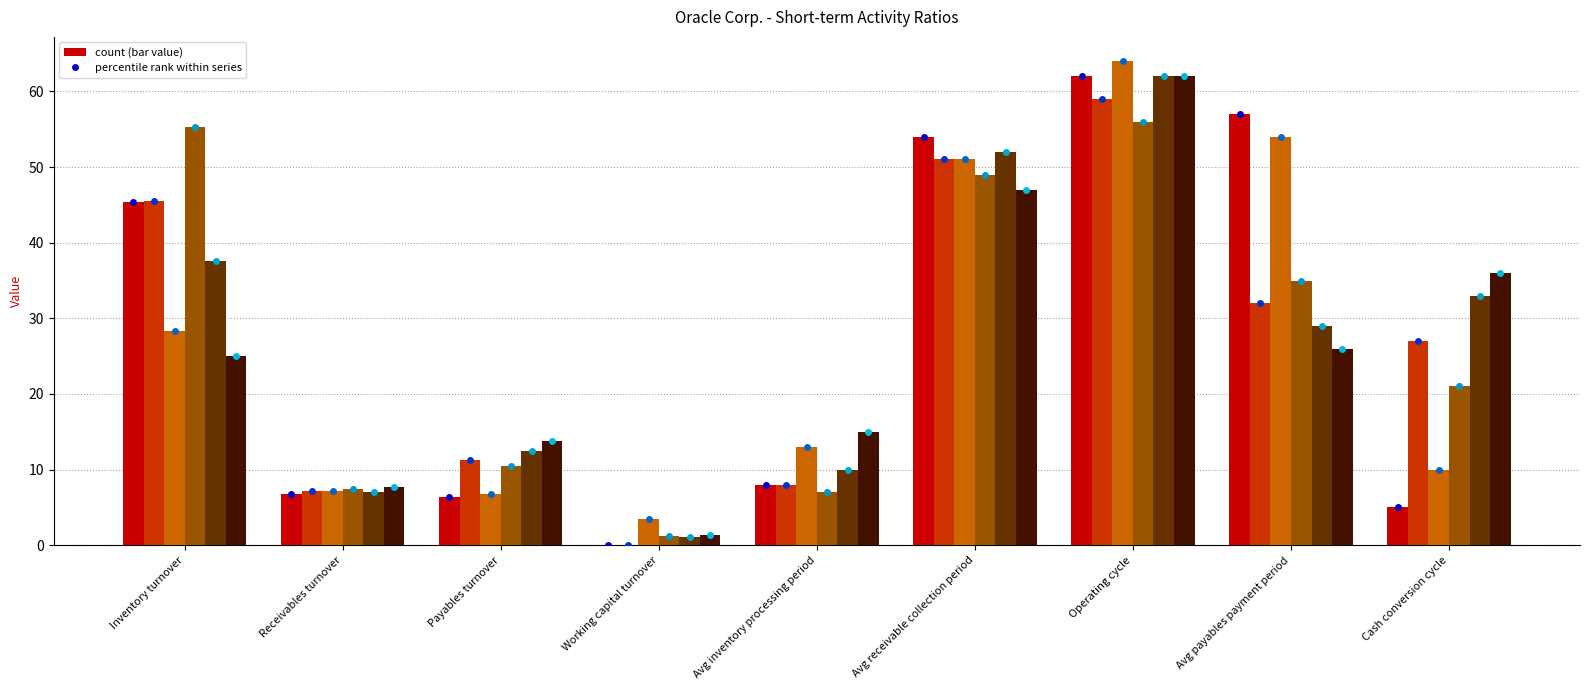

What is the spread (max minus min) of values at Avg receivable collection period?

7.0